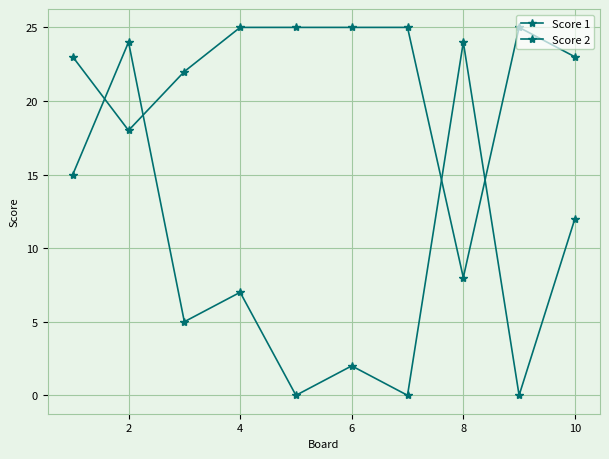

How many data points in Score 2 are less than 7?

5